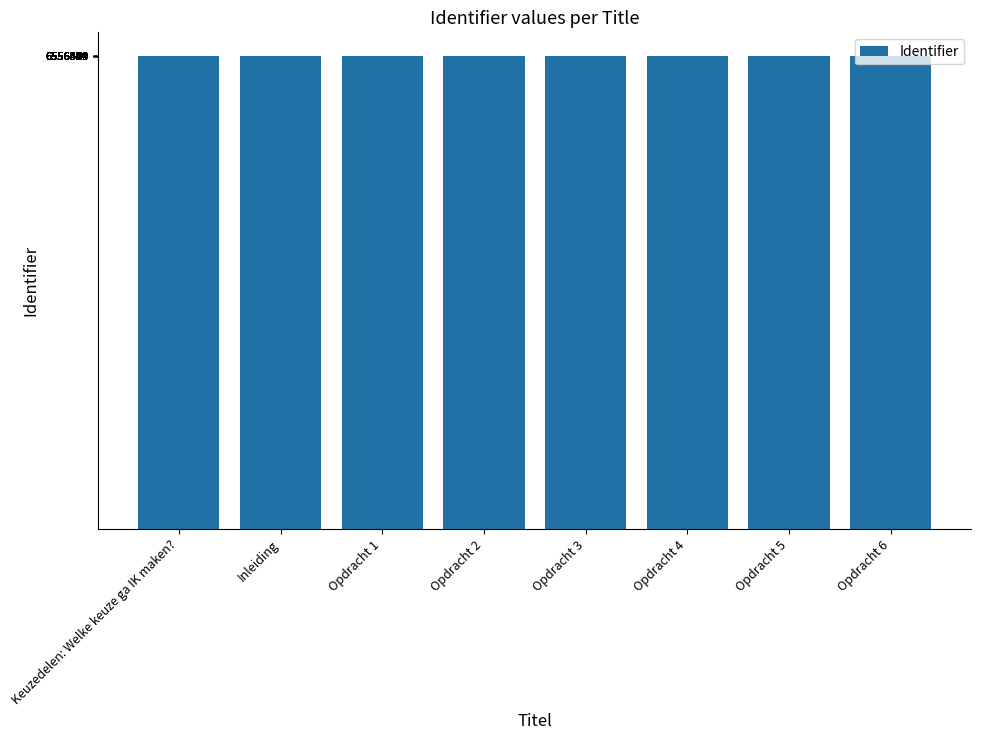

What is the greatest value displayed?

6556592